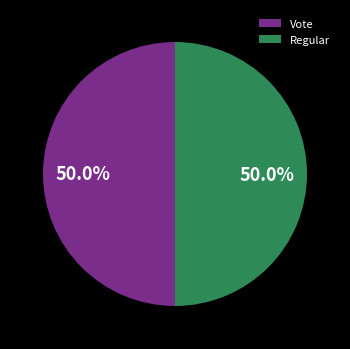

The Vote slice represents 99% of the pie. True or false?

False